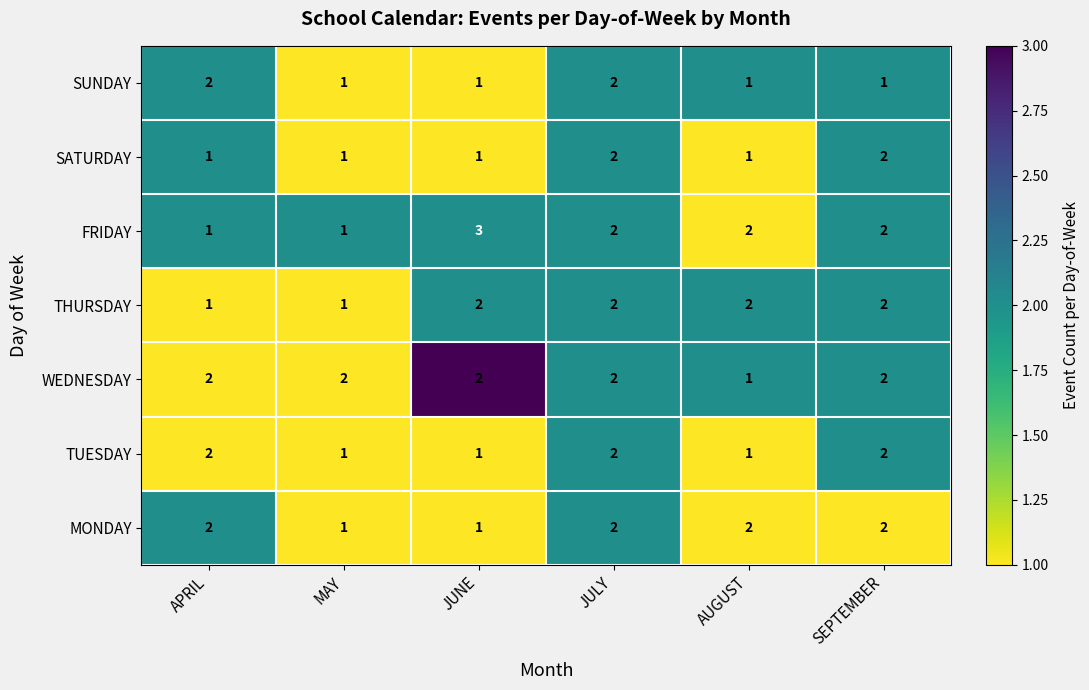

What is the sum of the FRIDAY values at APRIL and MAY?

4